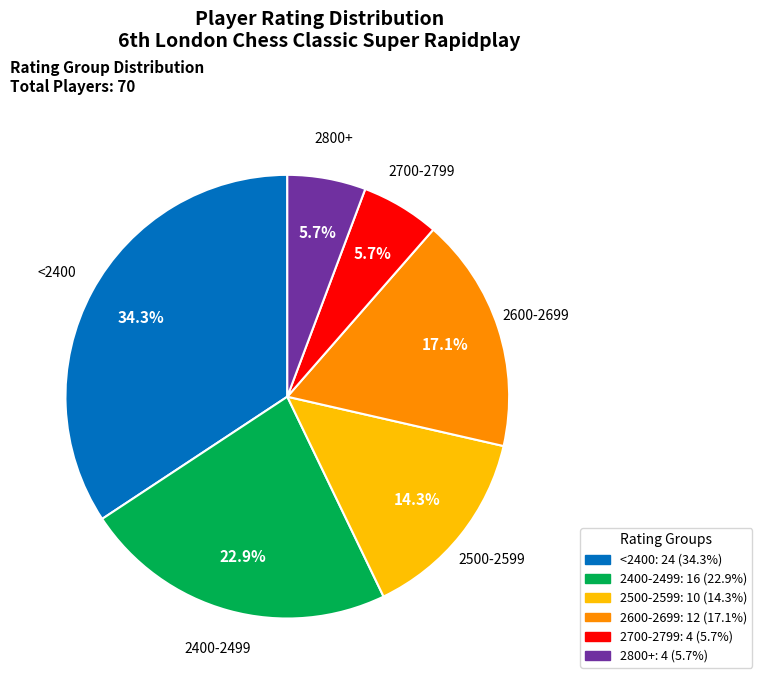

Does any single category account for the majority?

No